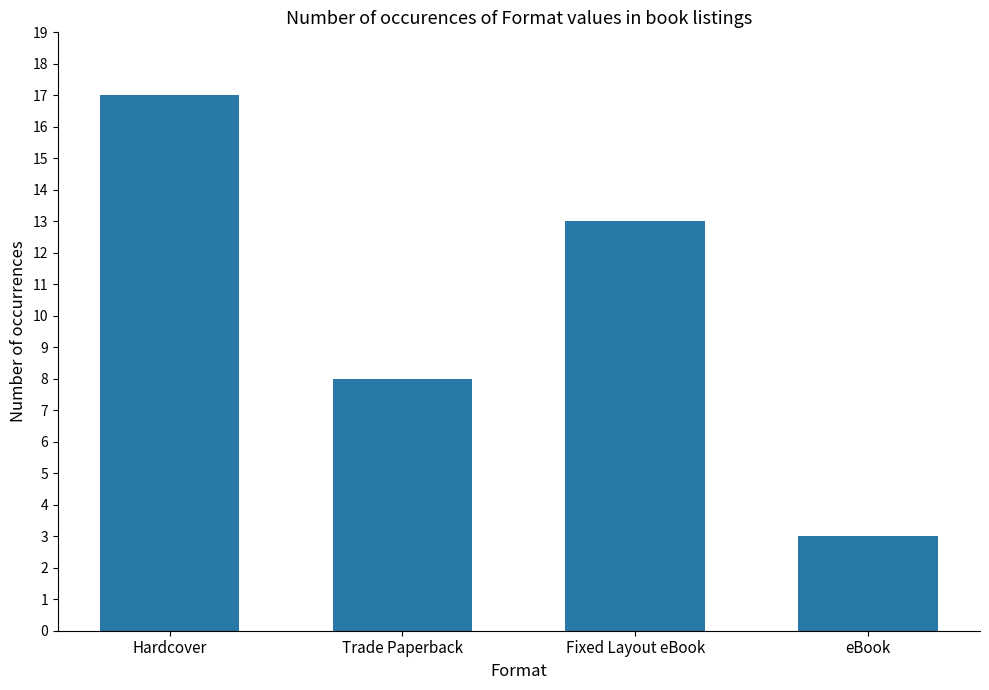

Reading right to left, list all the values displayed in this chart.

eBook=3	Fixed Layout eBook=13	Trade Paperback=8	Hardcover=17